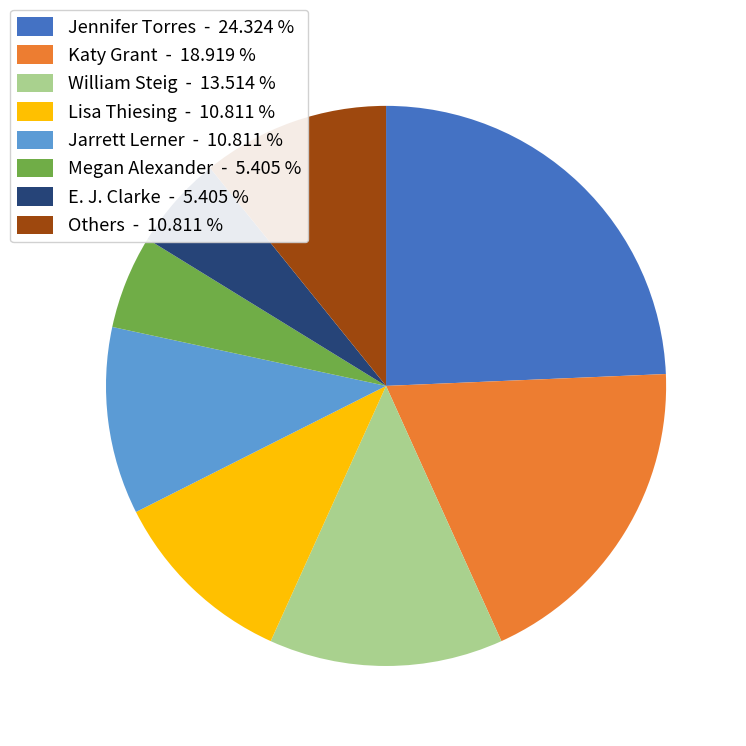

Which slice is the largest?

Jennifer Torres - 24.324 %